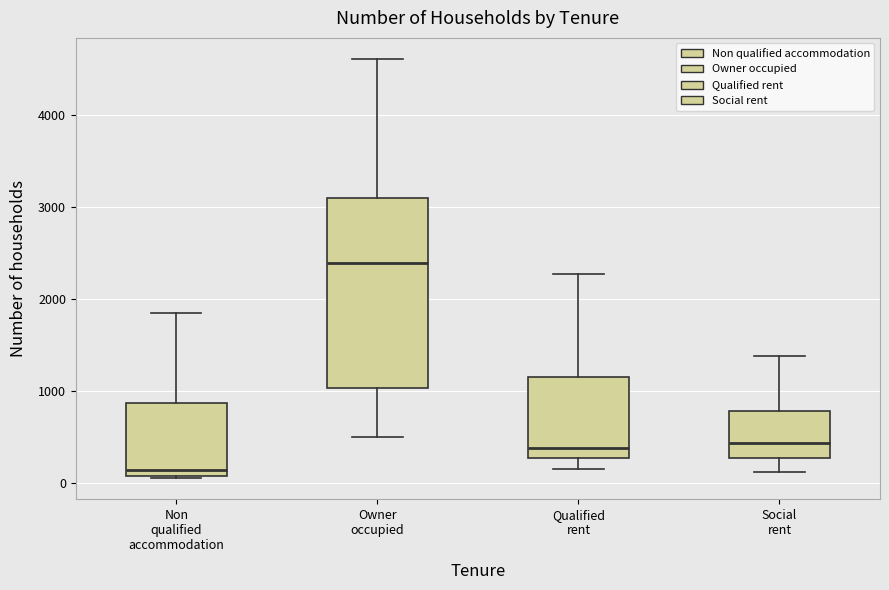

Which box's median line is the highest?

Owner occupied